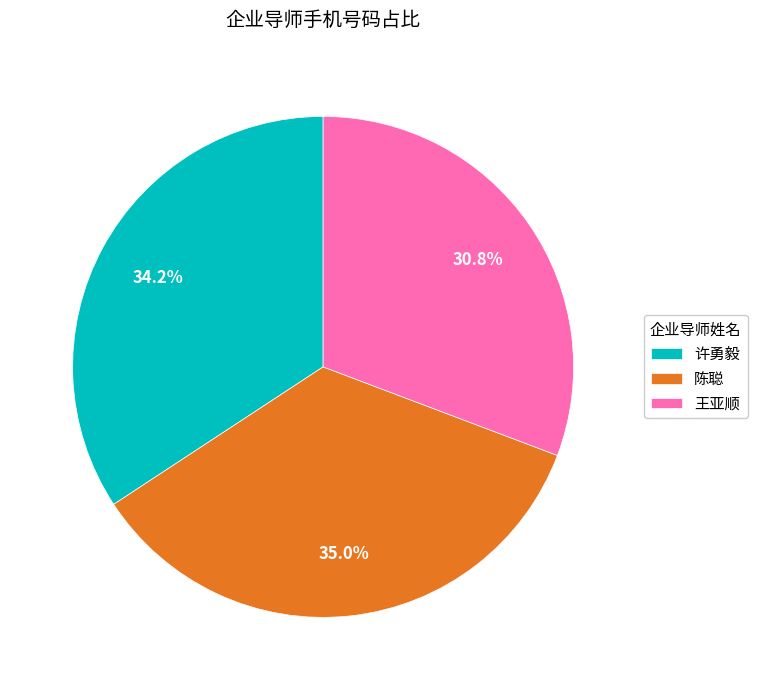

What is the ratio of the value at 王亚顺 to the value at 许勇毅?

0.9